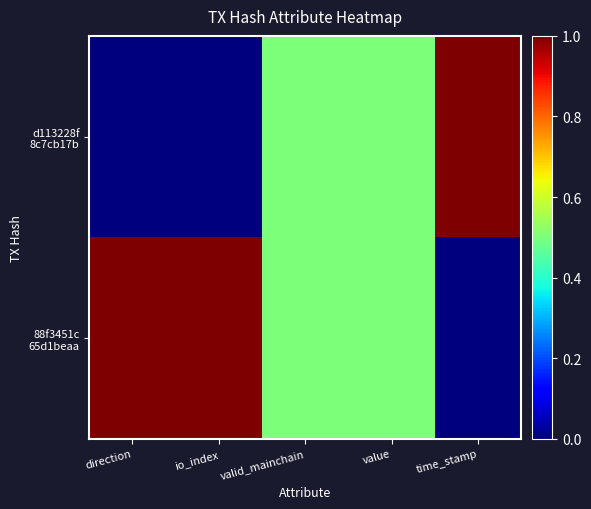

What is the greatest value displayed?

1.0